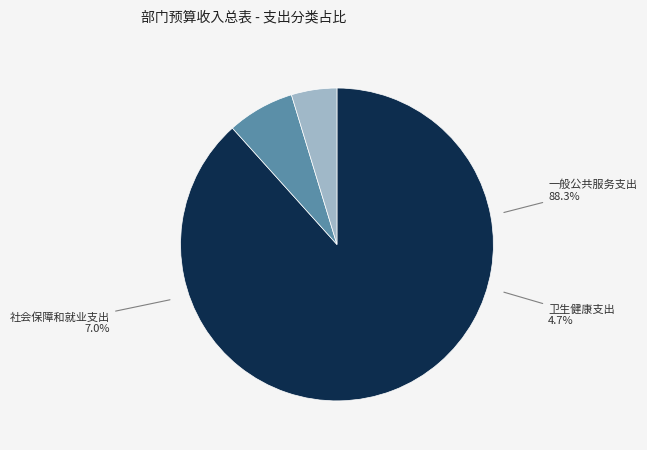

What percentage is NOT represented by 卫生健康支出?

95.3%